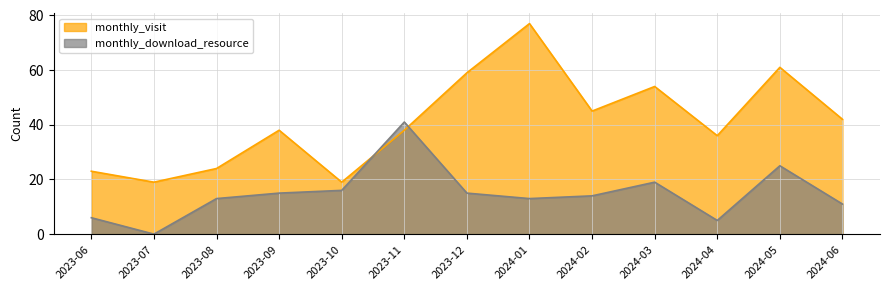

What position from the right is 2023-07?

12